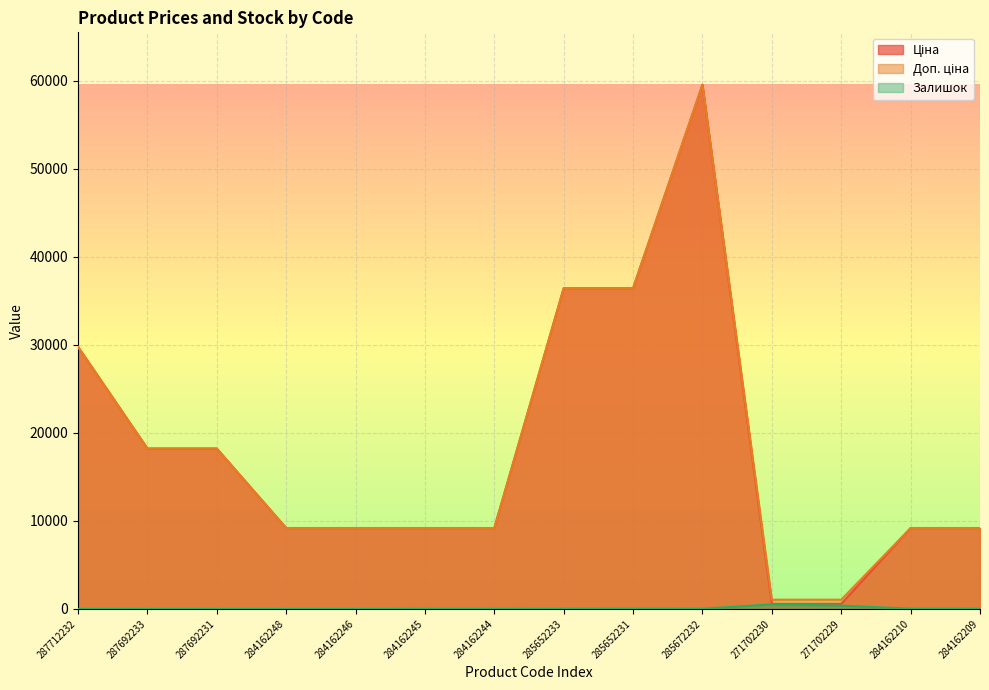

Is it true that Ціна equals 1940.9 at 284162209?

False